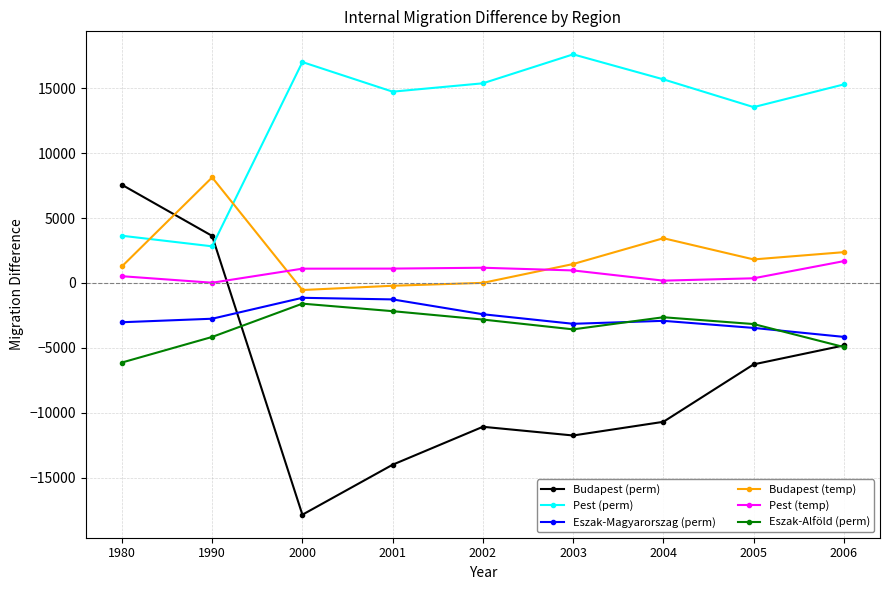

How many intersections are there between Budapest (temp) and Budapest (perm)?

1